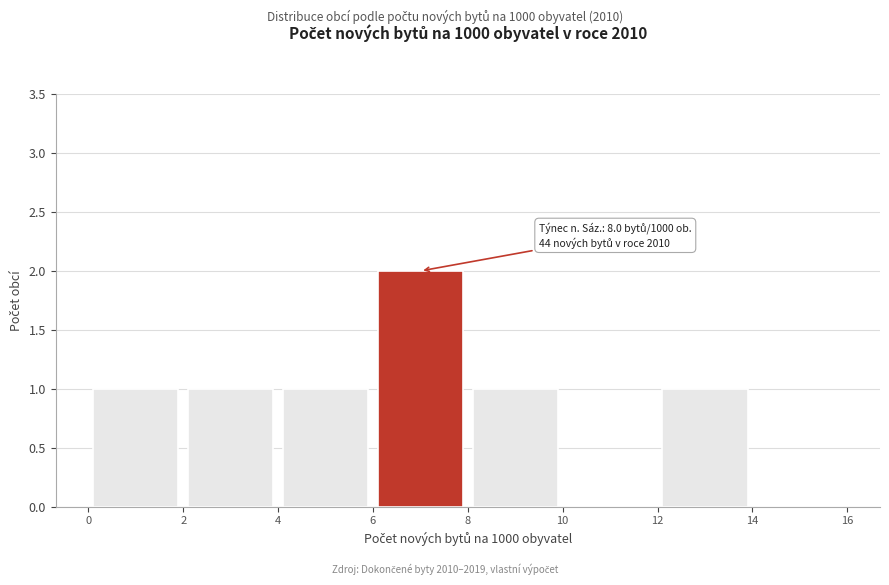

Which range on the x-axis has the tallest bar?

6 to 8